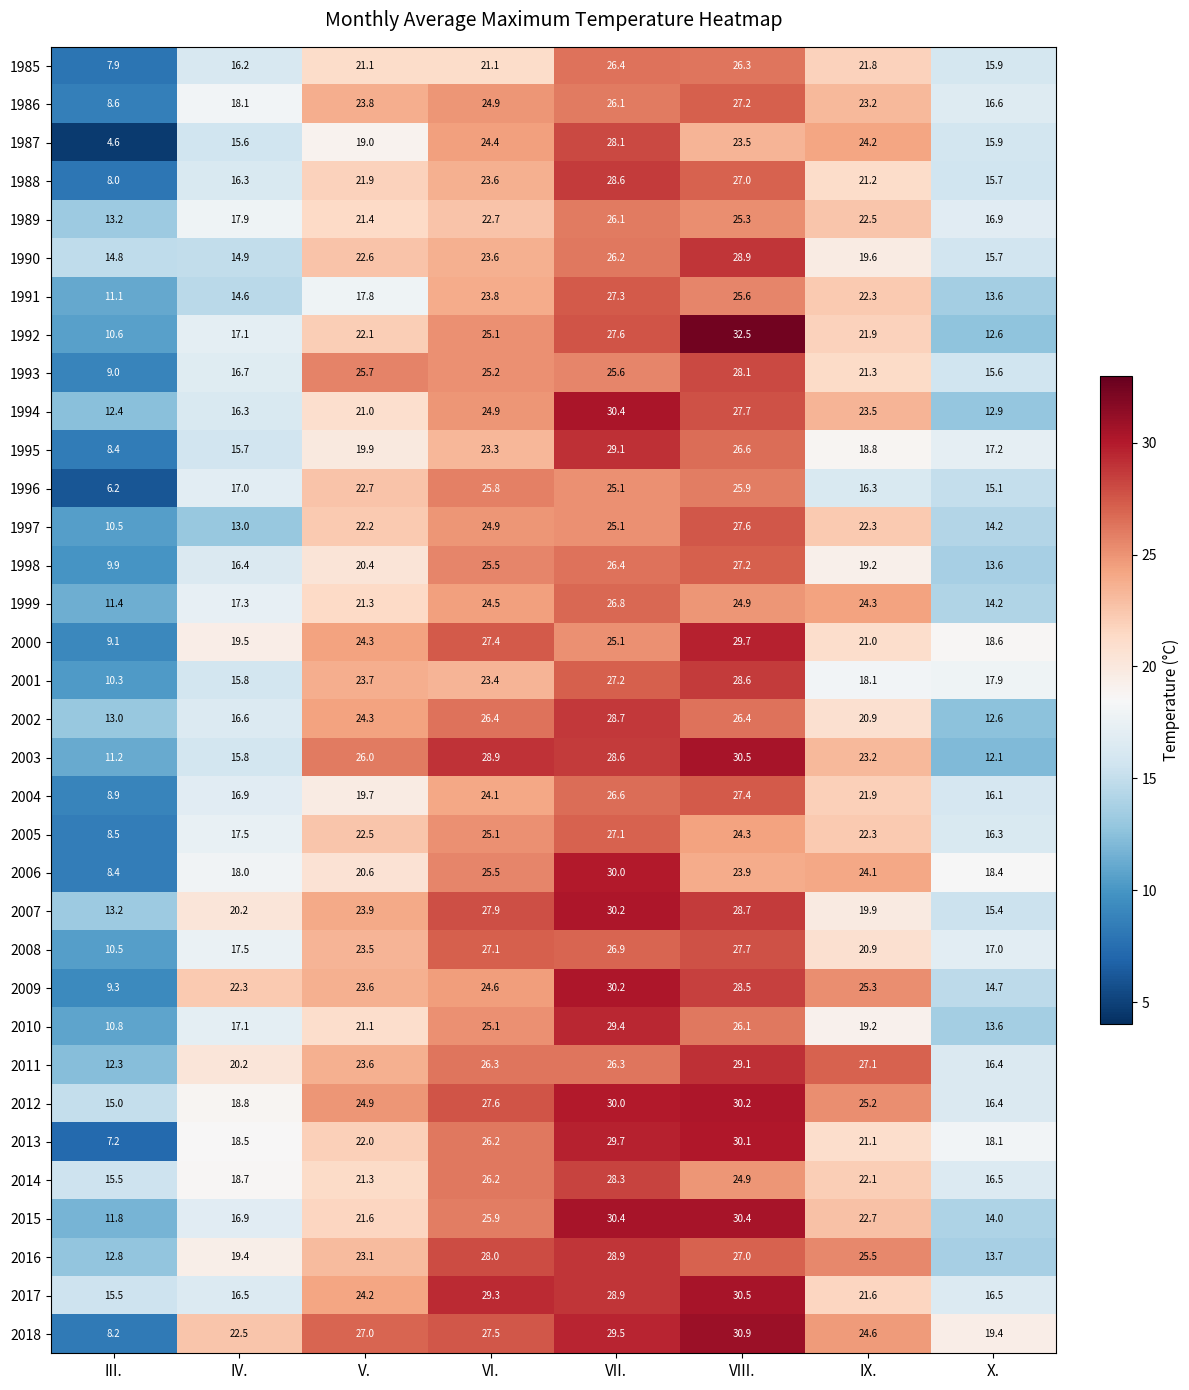

Count the number of categories in the chart.

8